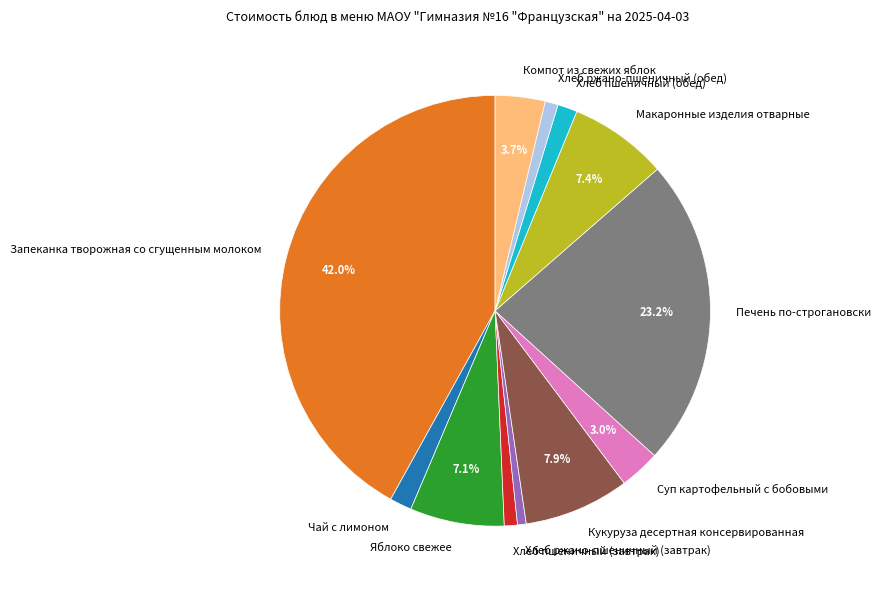

Which category has the biggest portion of the pie?

Запеканка творожная со сгущенным молоком